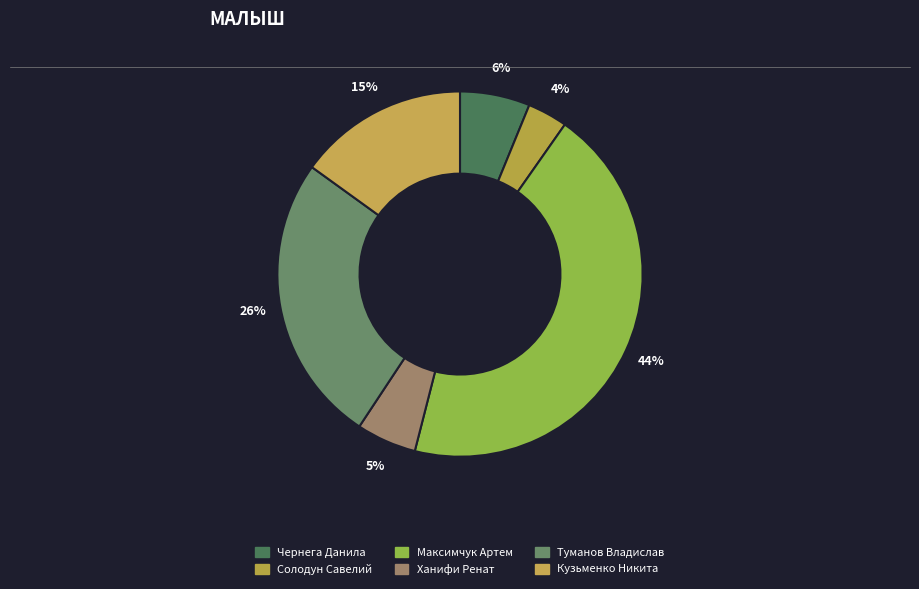

Is it true that Кузьменко Никита is 28% of the pie?

False